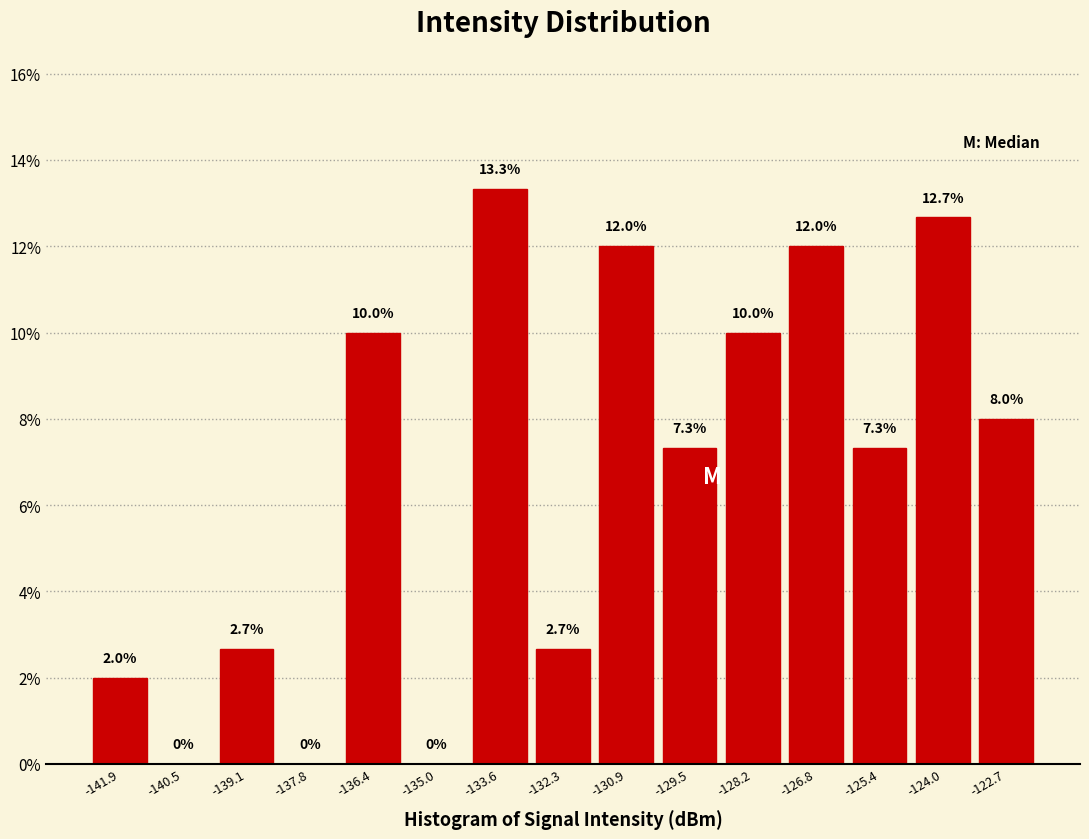

Over which range of the x-axis is the bar tallest?

-134.4 to -133.0